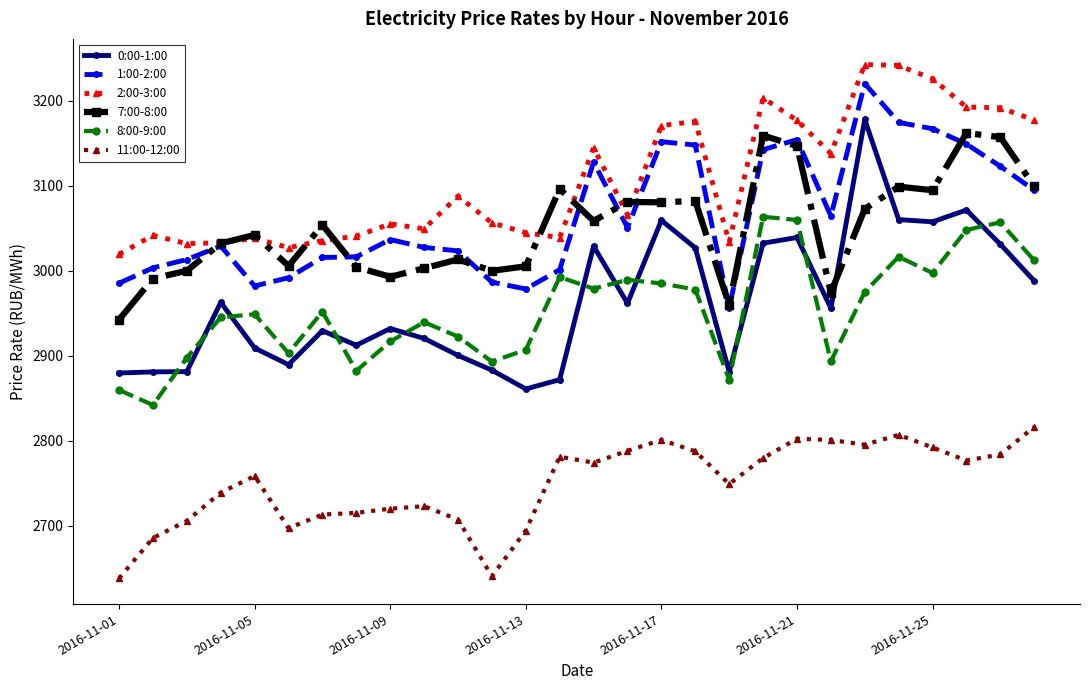

Which series has the widest spread of values?

0:00-1:00